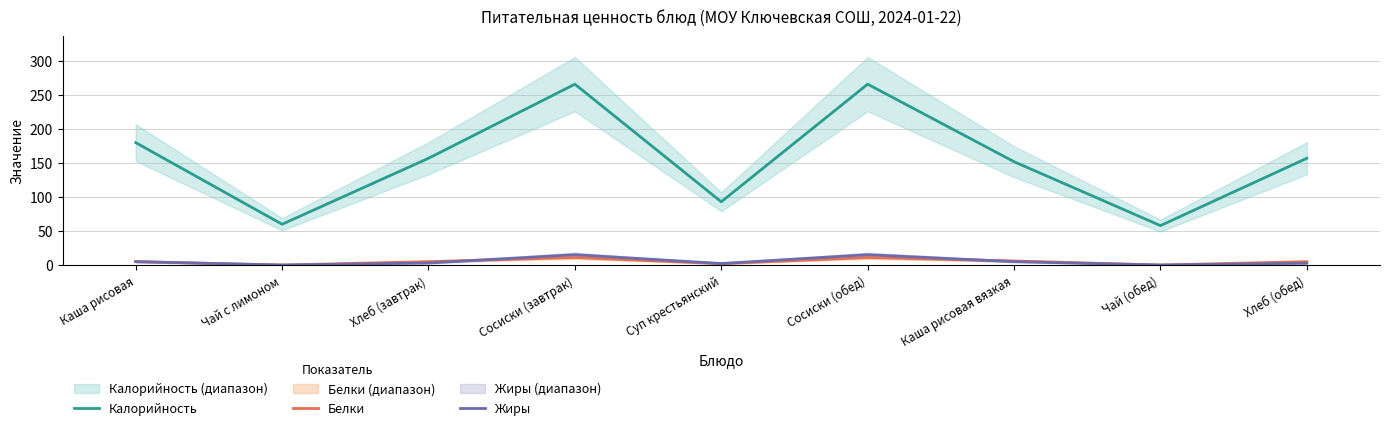

The value of Жиры at Суп крестьянский is 1.2. True or false?

False